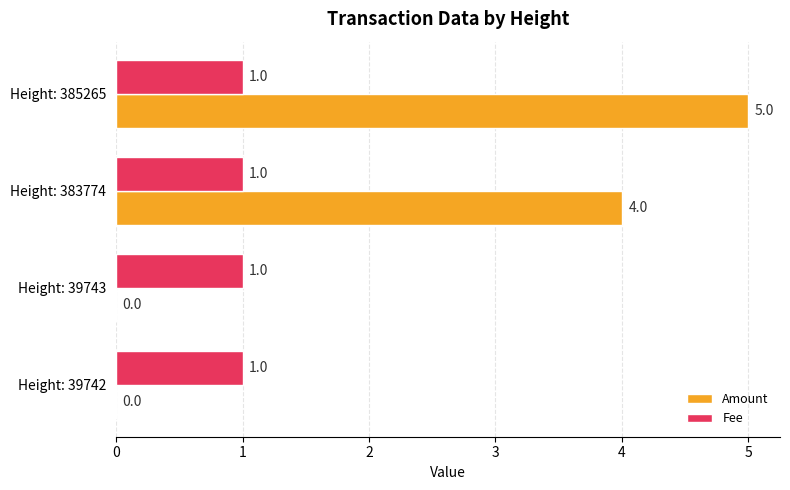

At which category is the sum across all series the highest?

Height: 385265